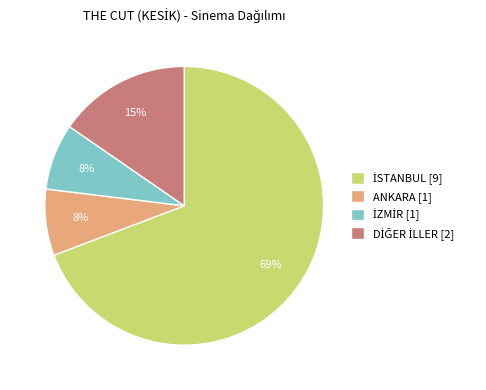

True or false: ANKARA [1] accounts for 8% of the total.

True